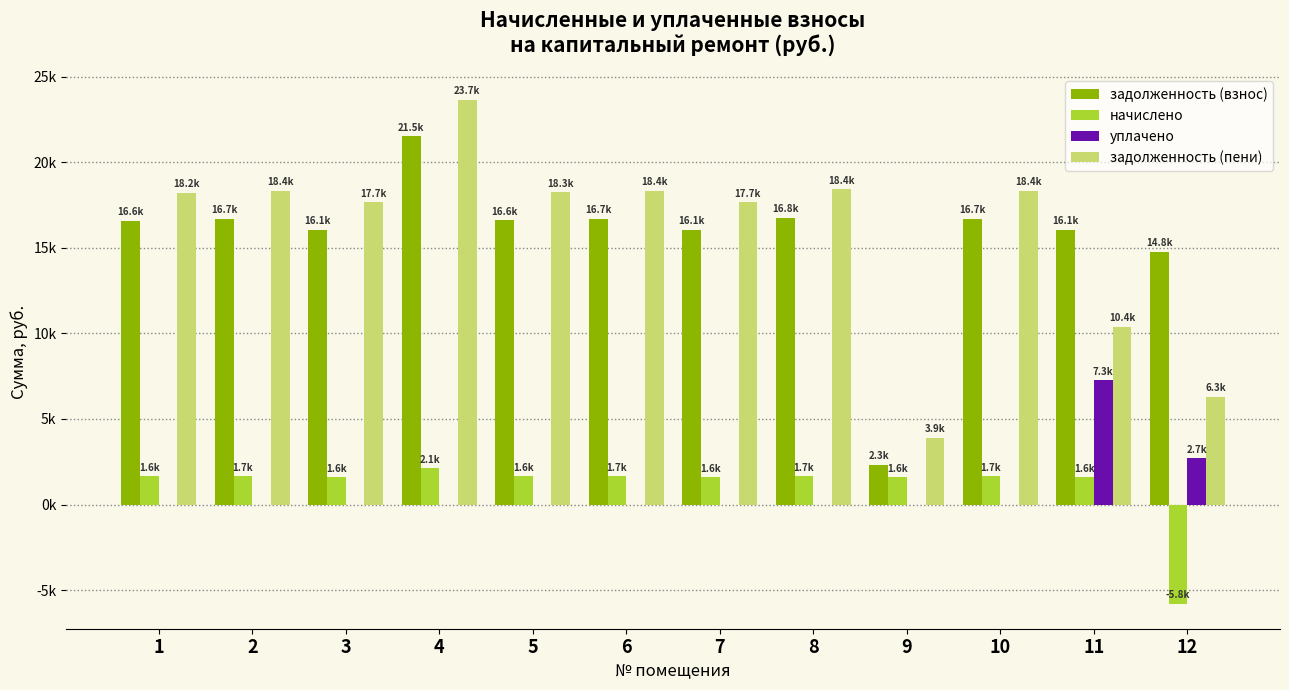

Reading left to right, transcribe all the data shown in this chart.

задолженность (взнос): 1=16579.4	2=16697.5	3=16068.7	4=21529.9	5=16618.8	6=16697.5	7=16068.7	8=16776.0	9=2319.0	10=16697.5	11=16068.7	12=14782.3
начислено: 1=1645.8	2=1657.5	3=1595.1	4=2137.2	5=1649.7	6=1657.5	7=1595.1	8=1665.3	9=1595.1	10=1657.5	11=1595.1	12=-5788.2
уплачено: 1=0.0	2=0.0	3=0.0	4=0.0	5=0.0	6=0.0	7=0.0	8=0.0	9=0.0	10=0.0	11=7257.6	12=2700.0
задолженность (пени): 1=18225.2	2=18355.0	3=17663.8	4=23667.1	5=18268.5	6=18355.0	7=17663.8	8=18441.3	9=3914.1	10=18355.0	11=10406.3	12=6294.0